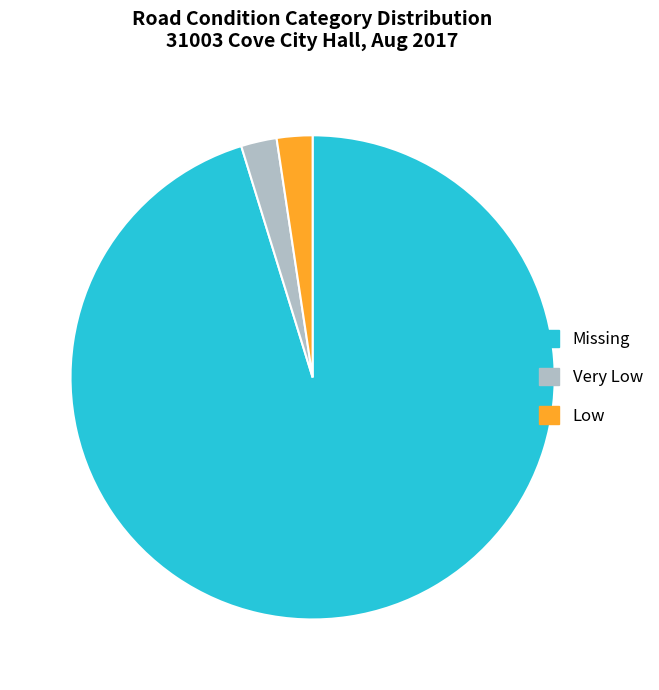

Count the number of slices in the pie.

3